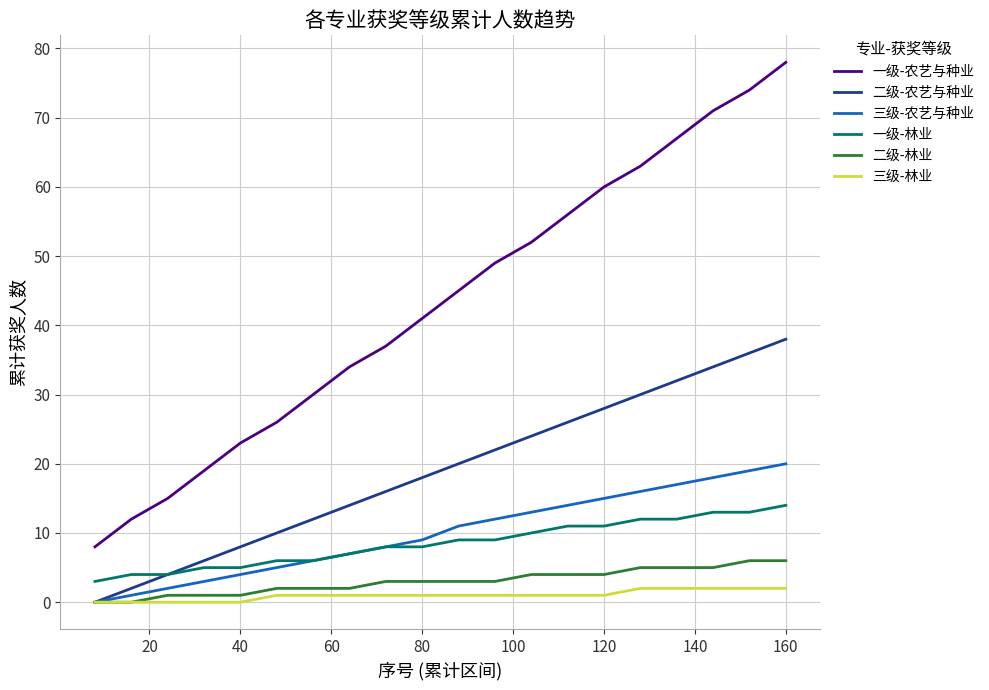

What is the sum of all 二级-林业 values?

60